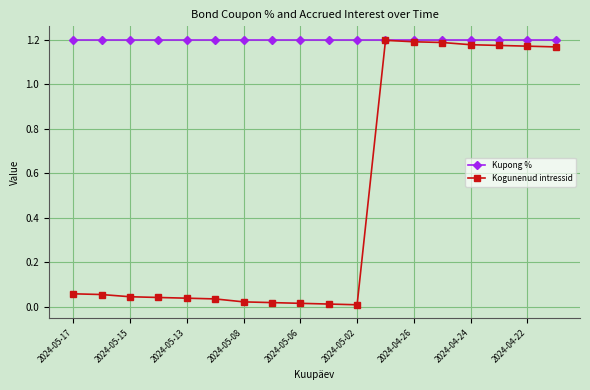

Which series has the largest total across all categories?

Kupong %